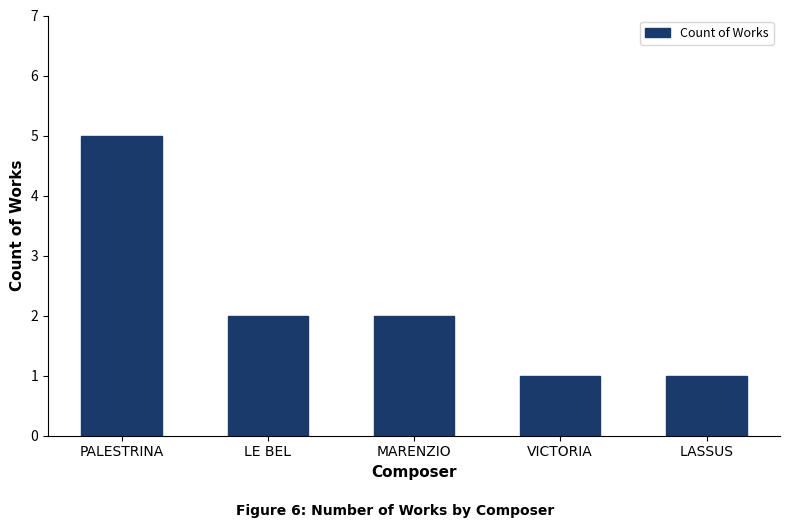

How many categories are shown in the chart?

5